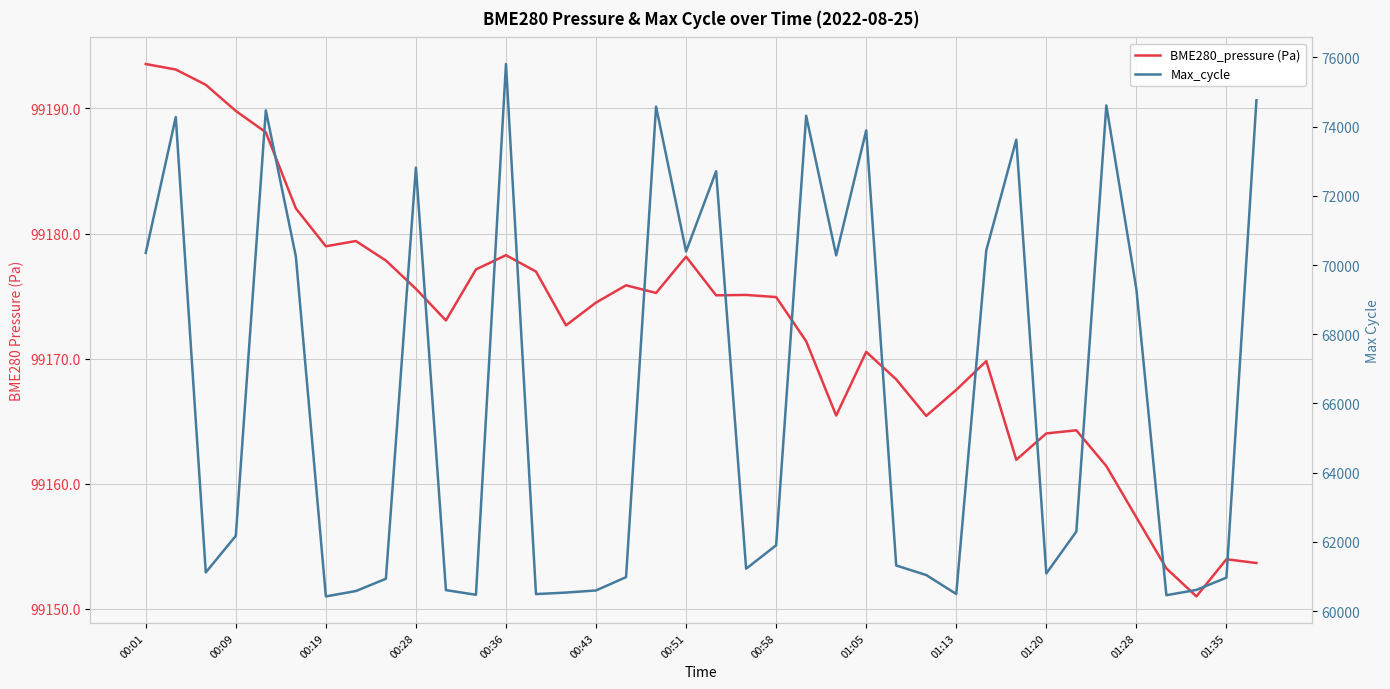

What is the difference between the highest and lowest values at 01:05?

25278.5